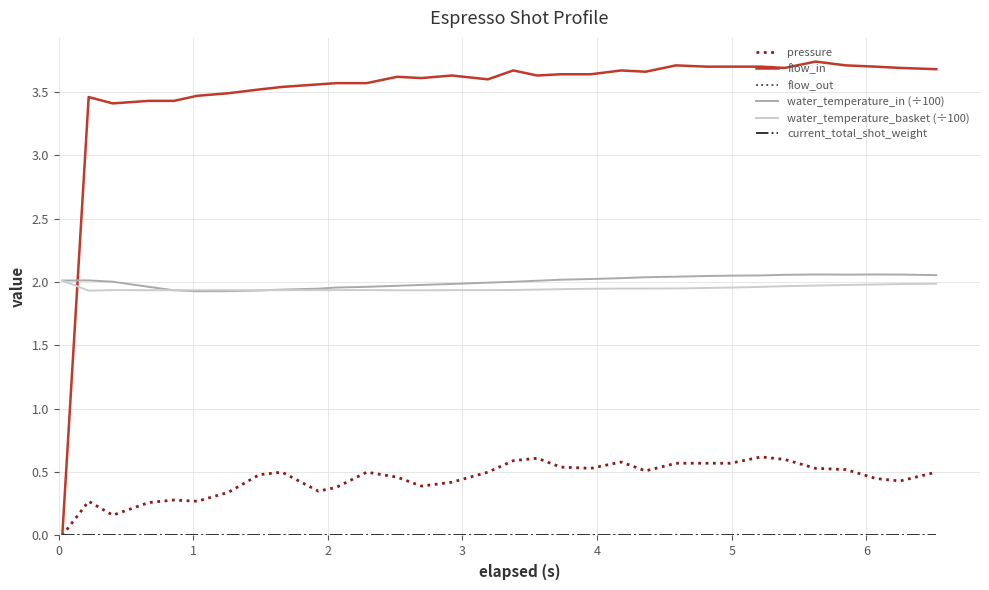

What is the maximum value shown in the chart?

3.7